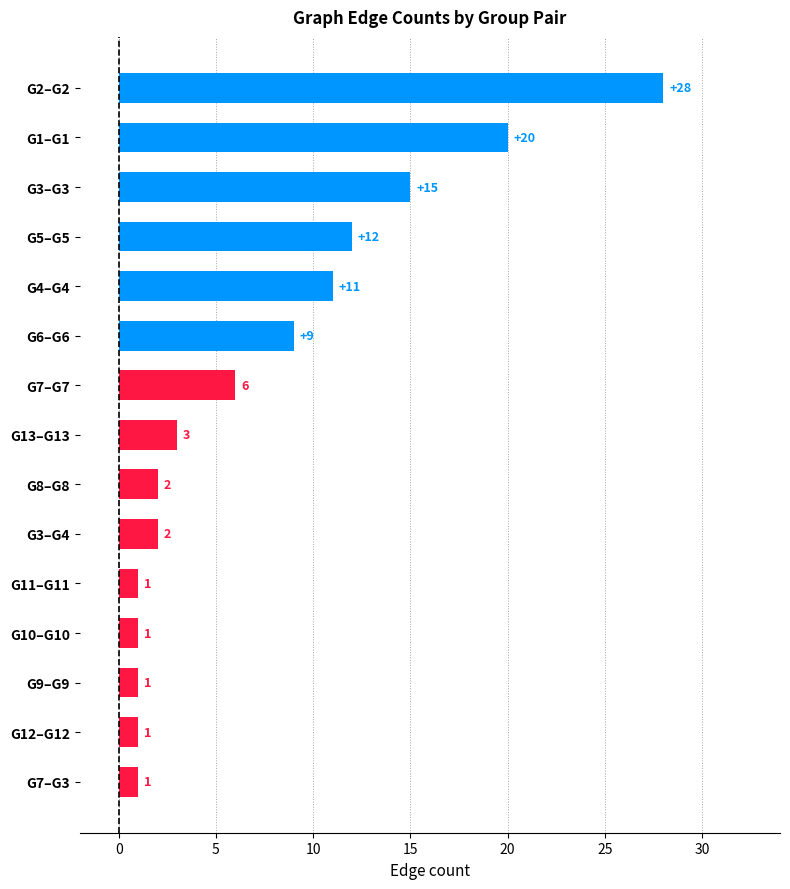

Which has a higher value, G7–G3 or G4–G4?

G4–G4